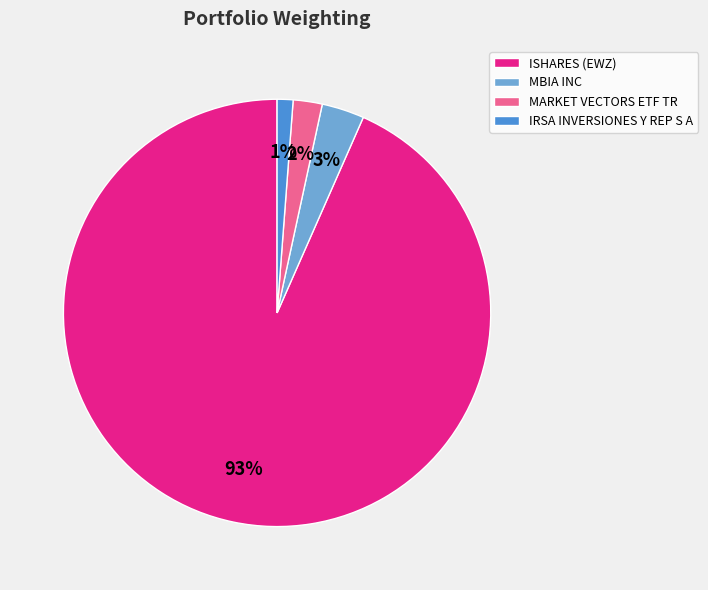

True or false: ISHARES (EWZ) accounts for 99% of the total.

False